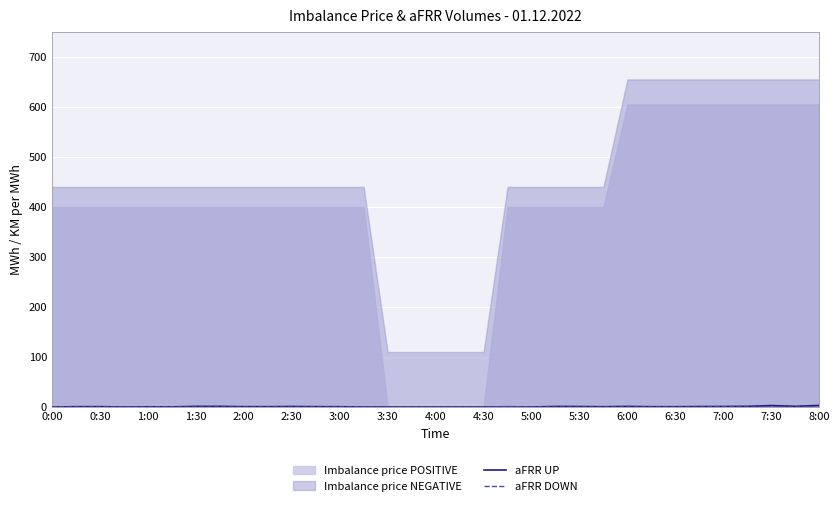

True or false: aFRR DOWN has a value of 0.1 at 6:30.

False